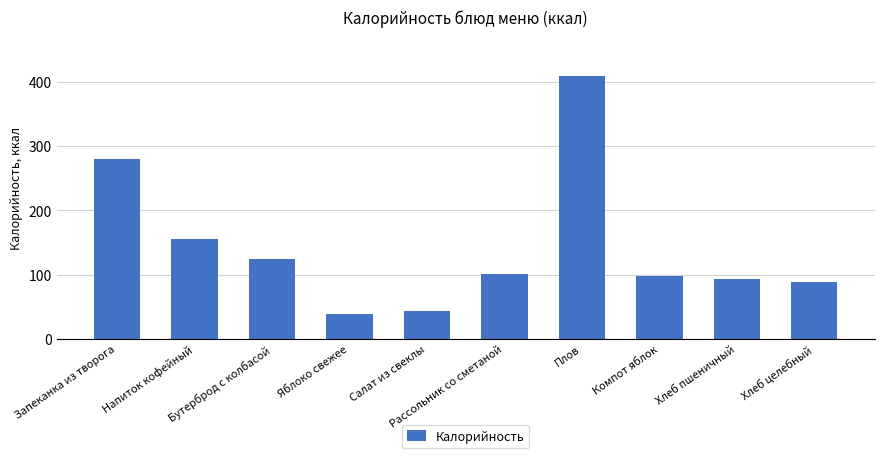

What is the label of the 6th bar from the right?

Салат из свеклы